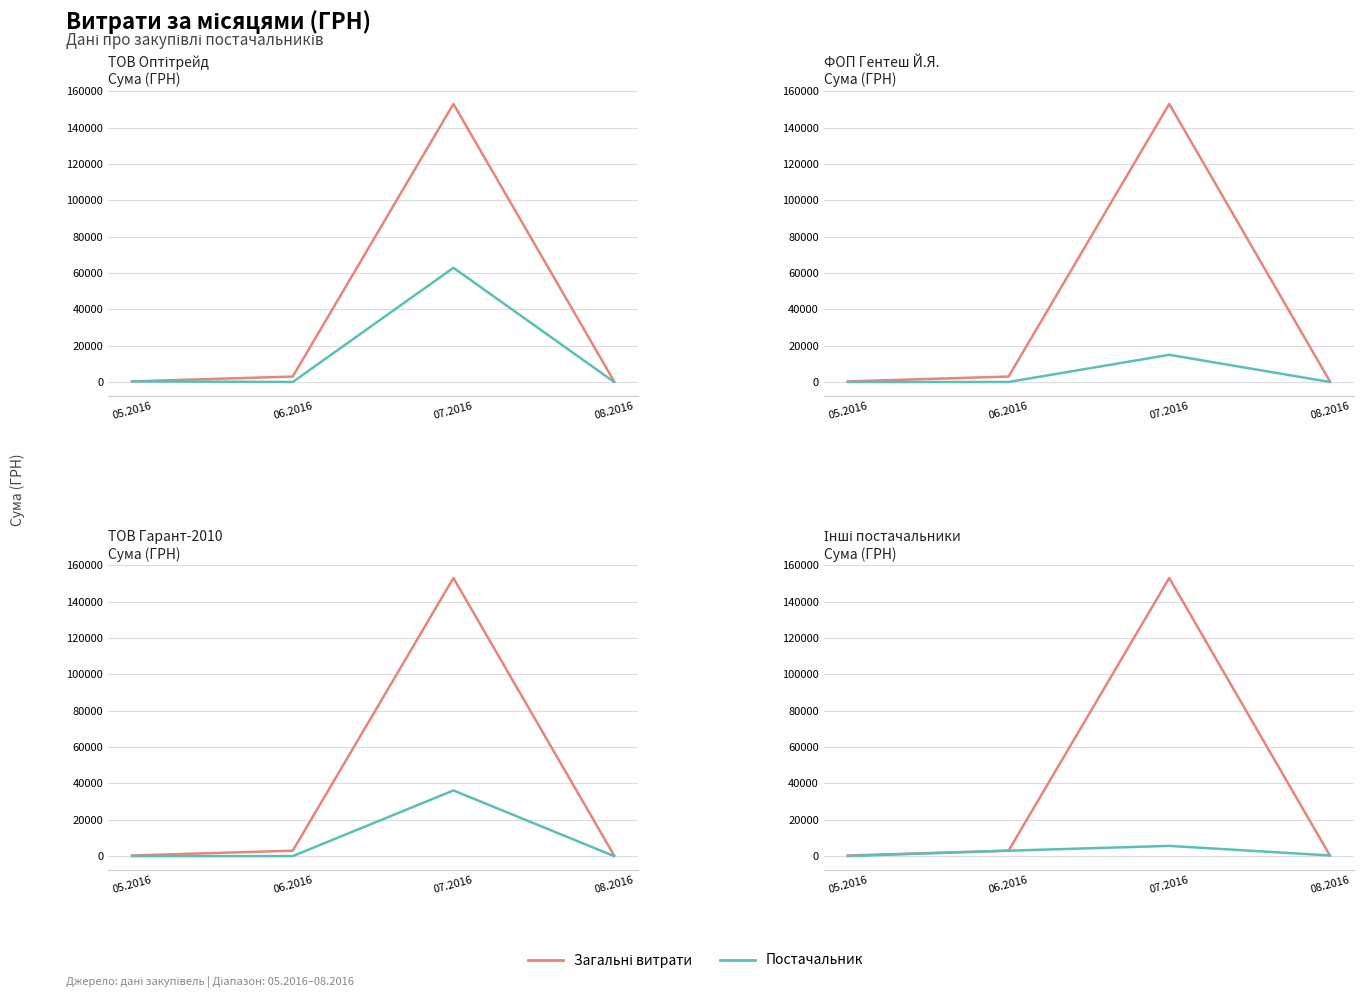

What is the sum of the ТОВ Оптітрейд values at 05.2016 and 08.2016?

330.0